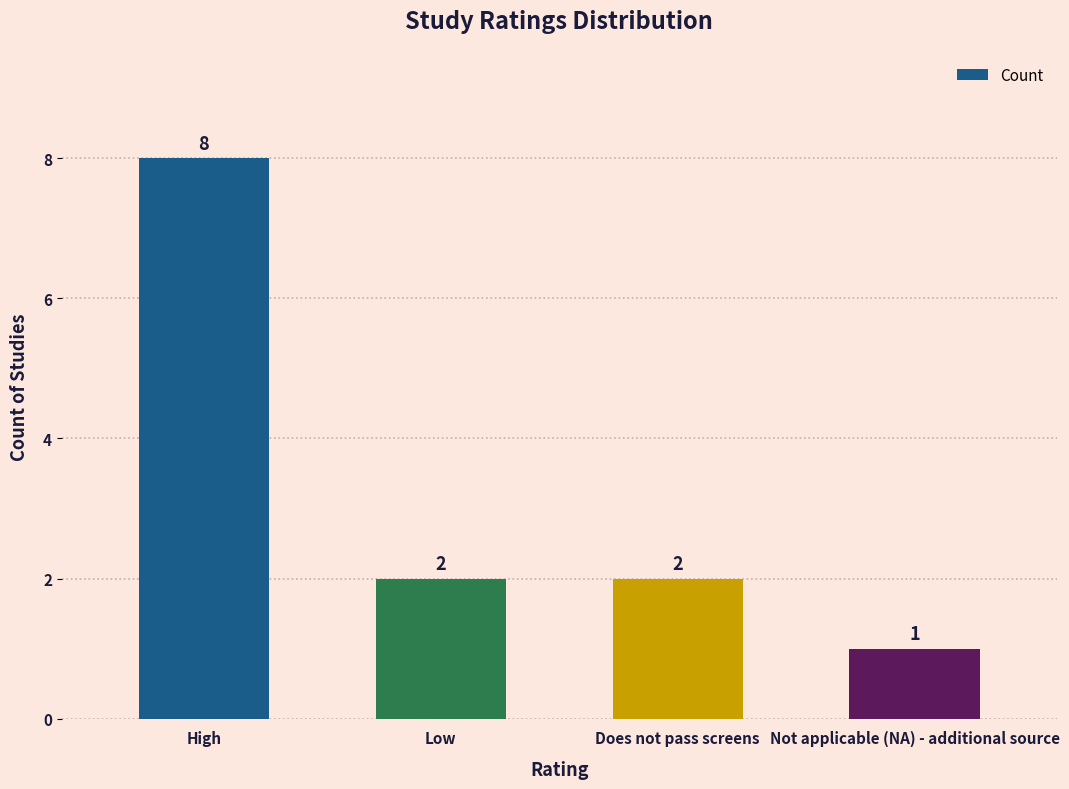

Where does the data first go above 2?

High